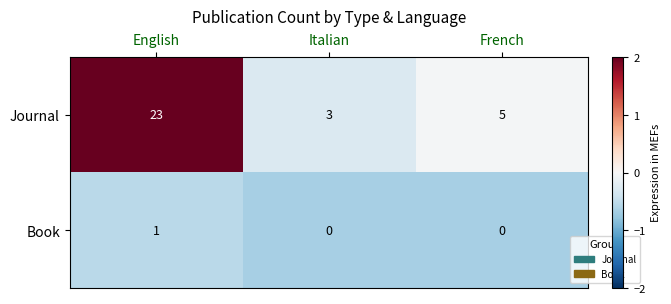

Reading right to left, what are all the values shown in this chart?

Journal: 5	3	23
Book: 0	0	1